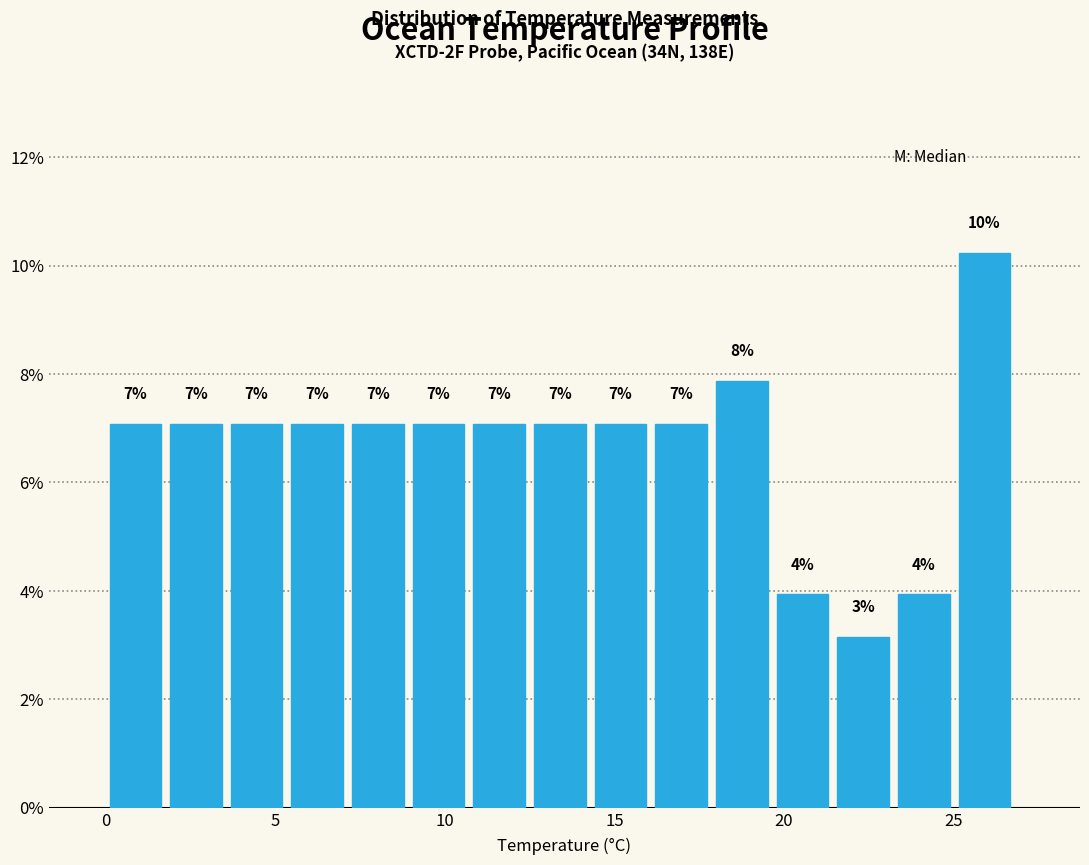

Read against the x-axis, roughly where is the centre of the tallest bar?

26.0